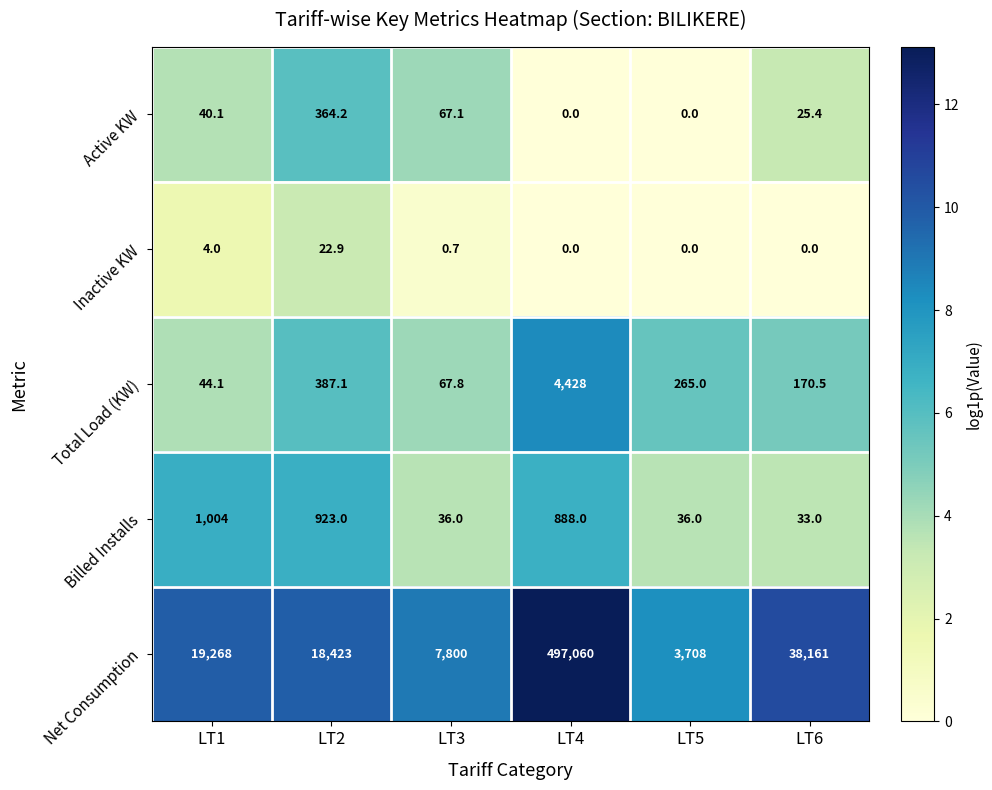

What is the total value across all series at LT6?

38389.9